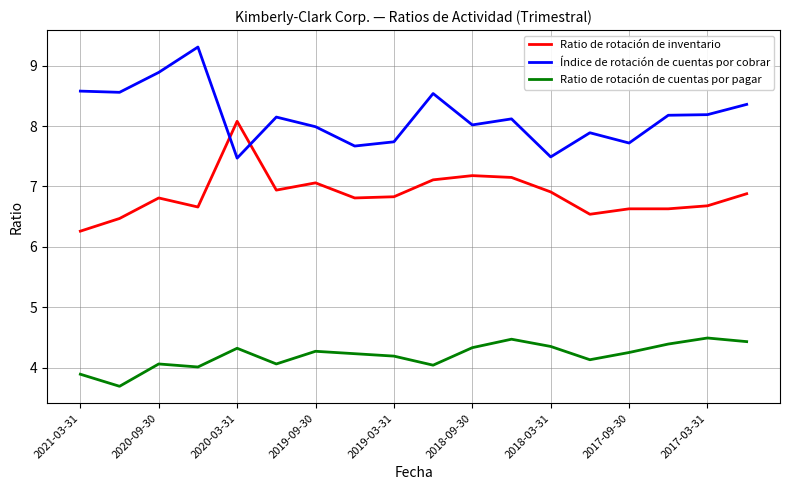

What is the greatest value displayed?

9.3